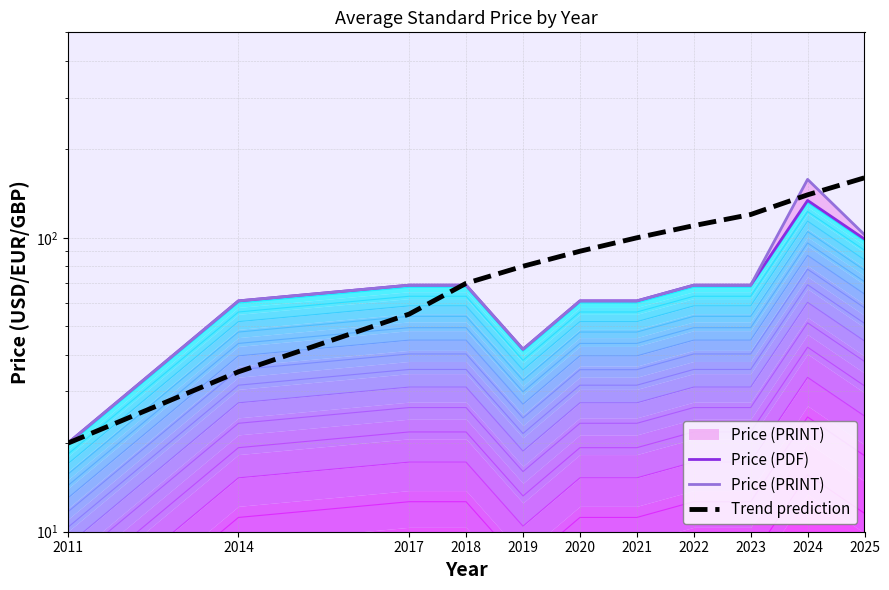

At 2017, list the series in order from largest to smallest.

Price (PDF), Price (PRINT), Trend prediction